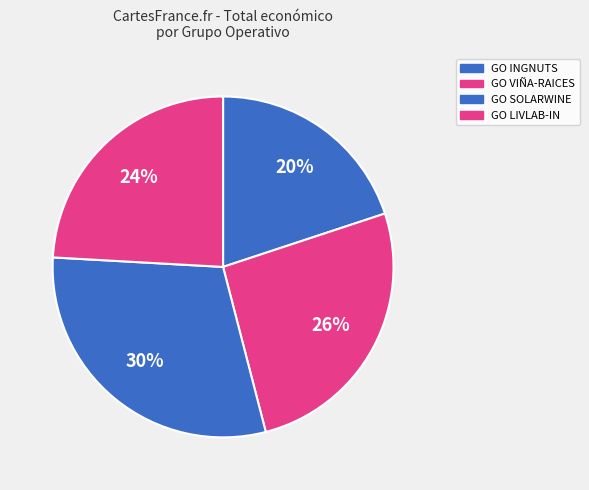

The GO VIÑA-RAICES slice represents 39% of the pie. True or false?

False